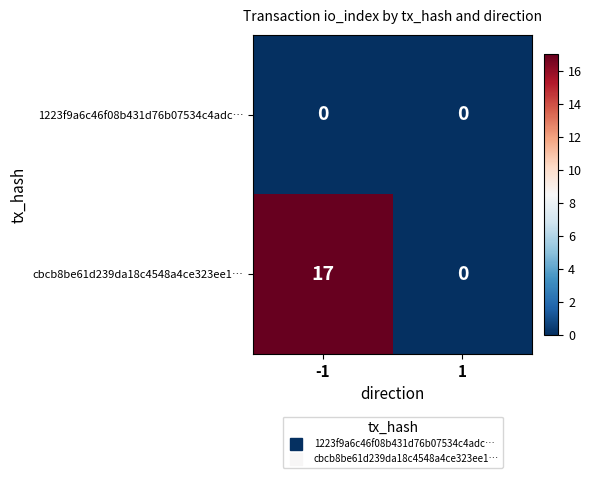

What is the sum of all cbcb8be61d239da18c4548a4ce323ee1… values?

17